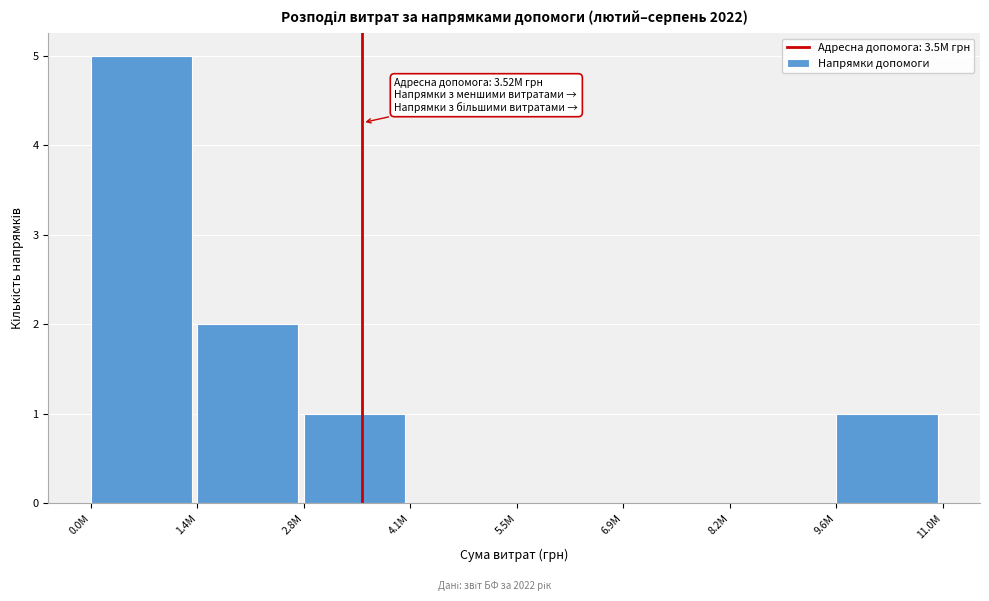

Reading left to right, what are all the values shown in this chart?

0.0M=5	1.4M=2	2.8M=1	4.1M=0	5.5M=0	6.9M=0	8.2M=0	9.6M=1